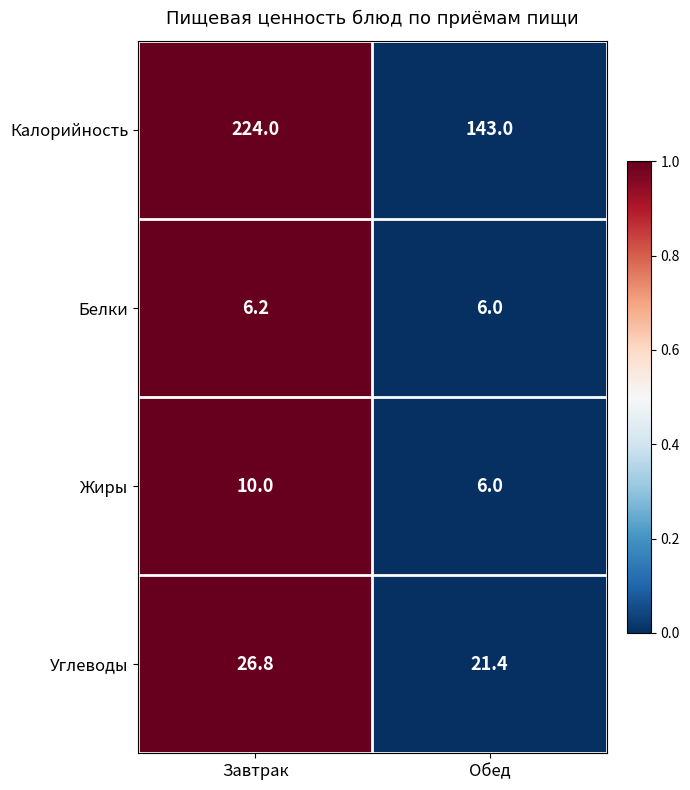

The value of Калорийность at Обед is 143.0. True or false?

True